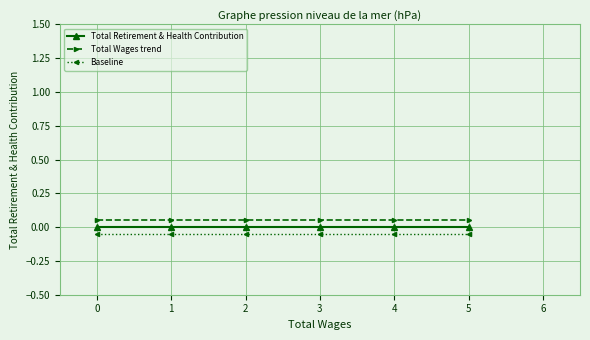

True or false: Total Retirement & Health Contribution and Total Wages trend cross at least once.

False